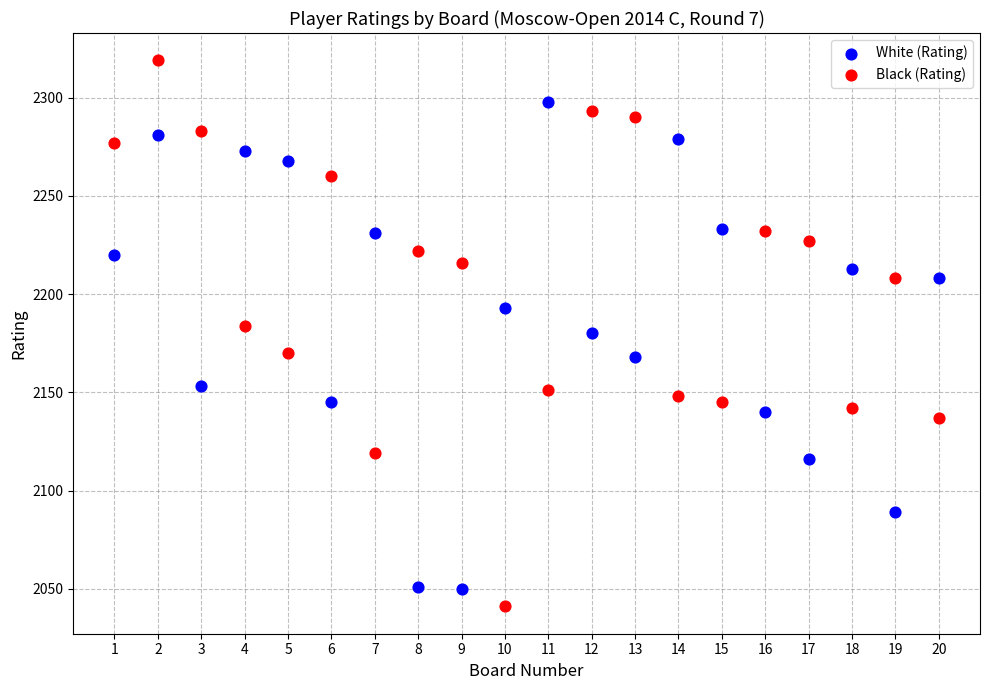

Across all data points, what is the range of Y values (max minus min)?

278